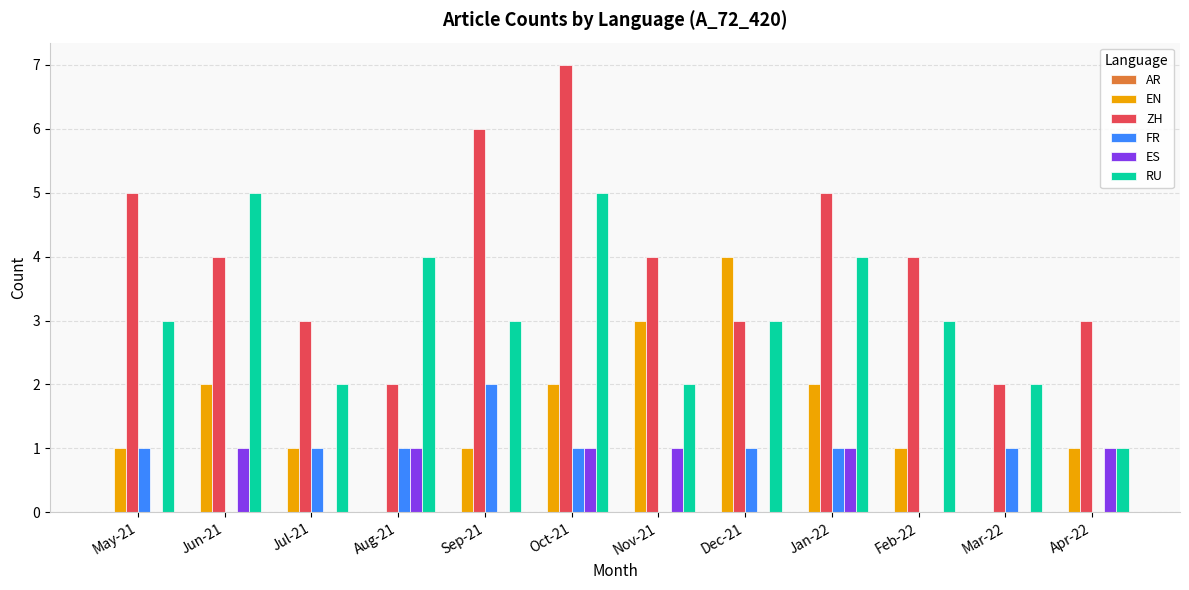

How many data points does each series have?

12